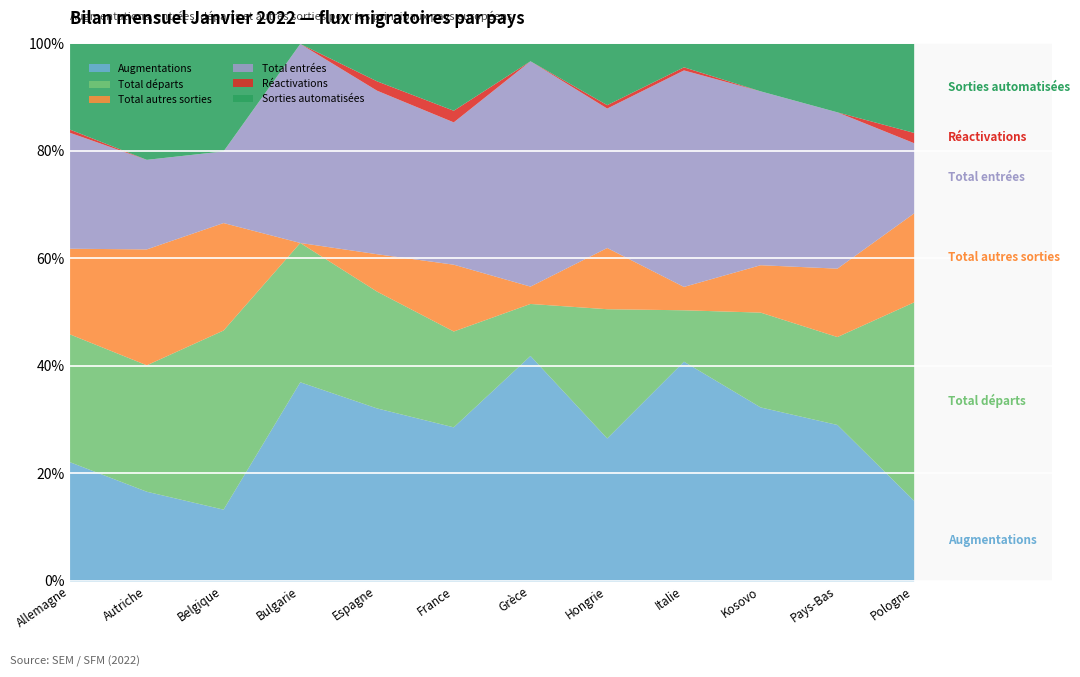

Read the Total départs value at Hongrie.

38